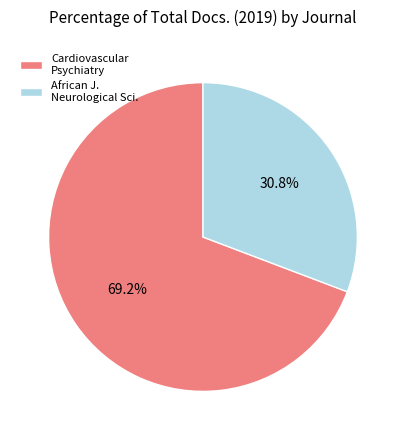

Approximately how many times larger is the value at Cardiovascular Psychiatry compared to African J. Neurological Sci.?

2.2